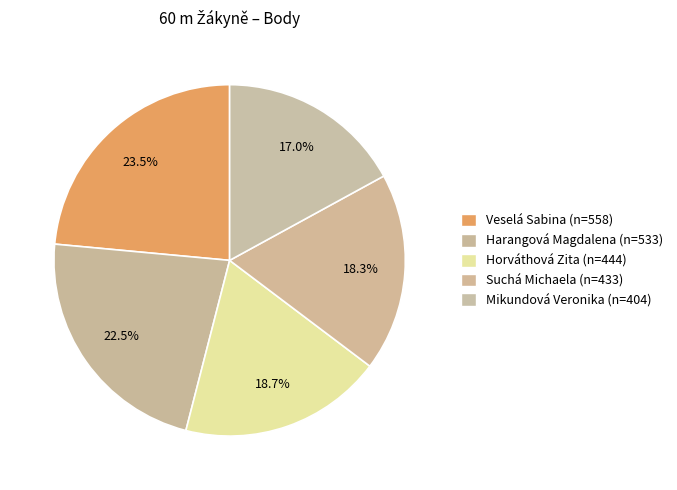

How many slices are in this pie chart?

5